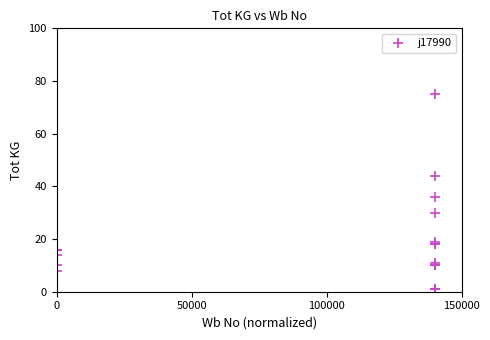

What Y value in the scatter plot is closest to 38?

36.0